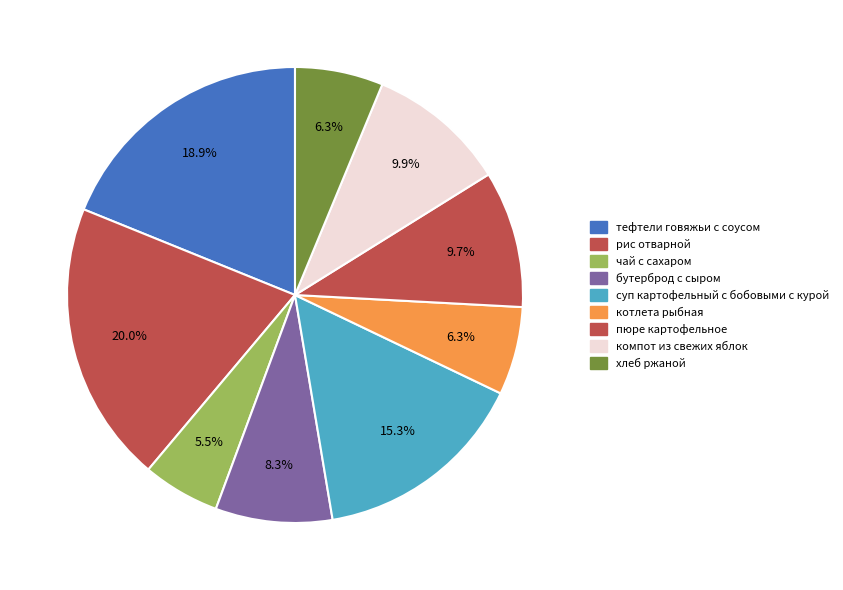

To the nearest percent, what is the combined percentage of компот из свежих яблок and пюре картофельное?

20%